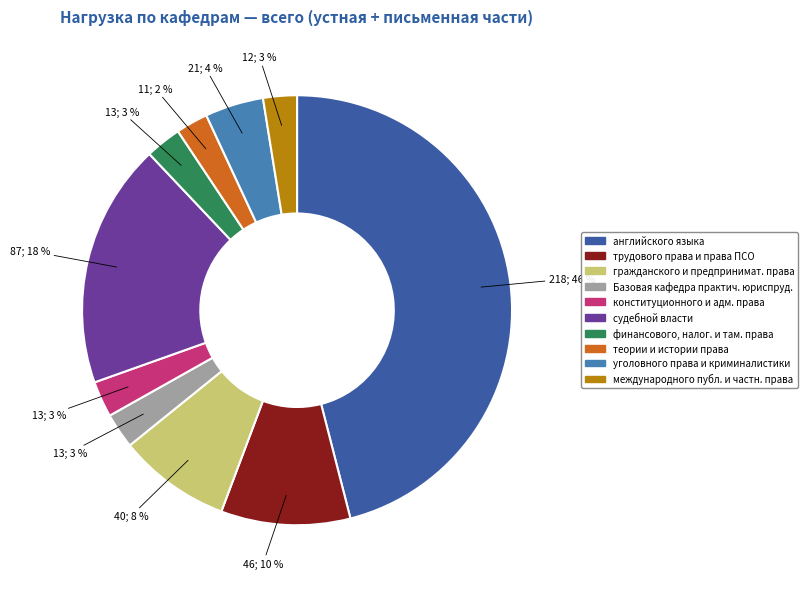

To the nearest percent, what is the difference between the largest and smallest slice percentages?

44%